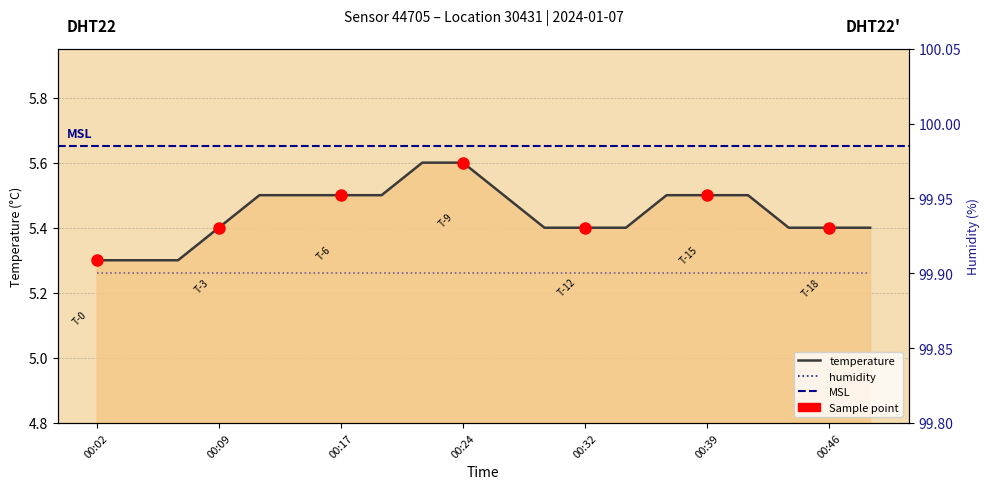

Is it true that the value at 00:36 is 5.5?

True